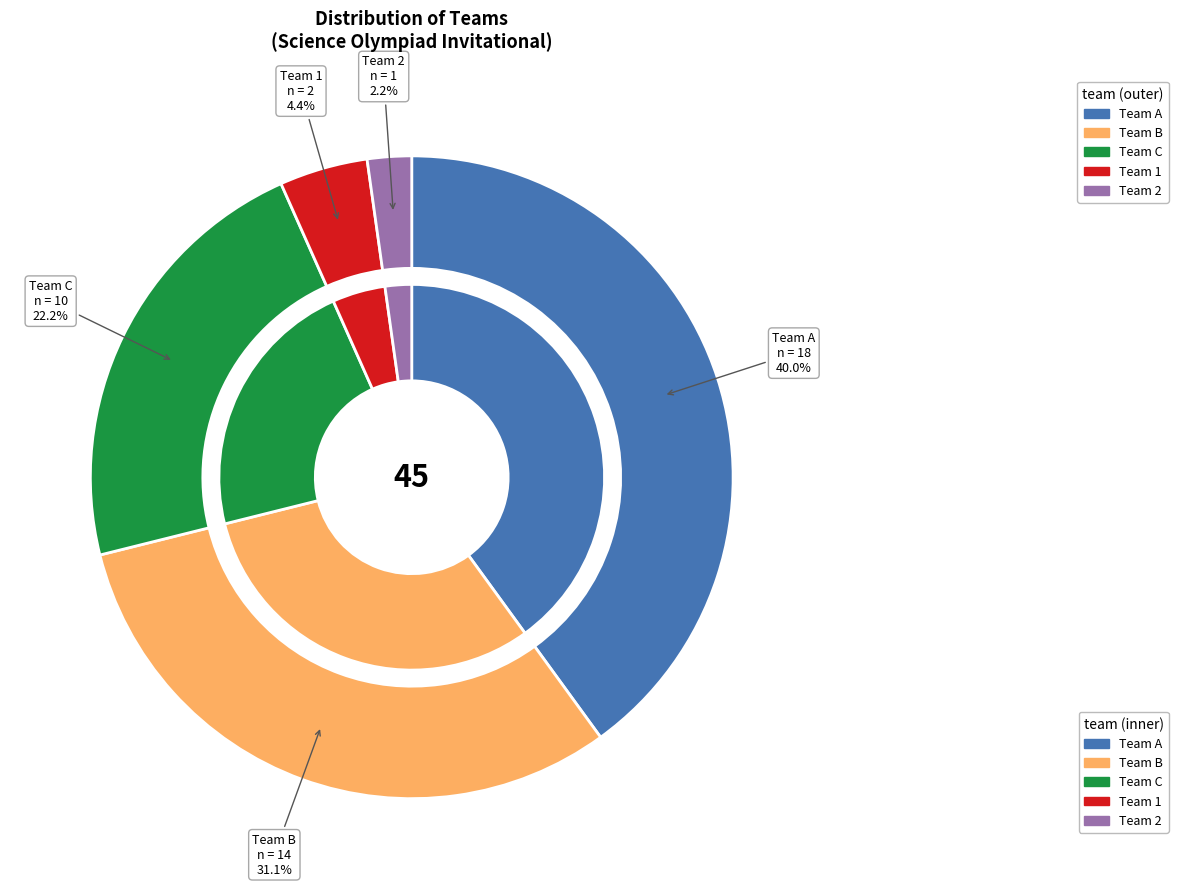

How many segments does this pie chart have?

5